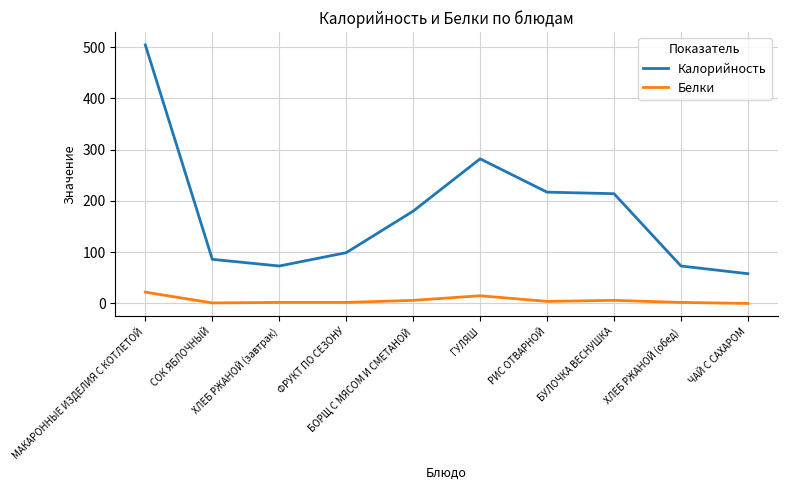

Where is the first local maximum for Калорийность?

ГУЛЯШ